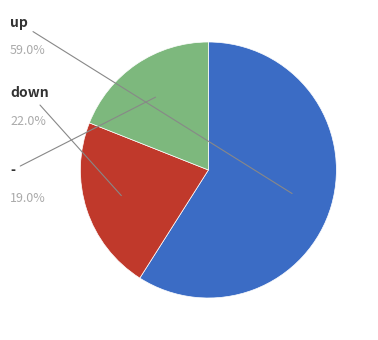

To the nearest percent, what is the difference between the down and up slice percentages?

37%